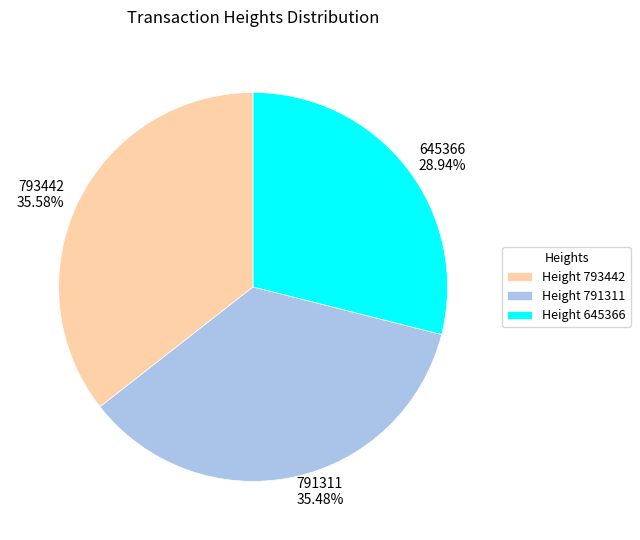

Count the number of slices in the pie.

3